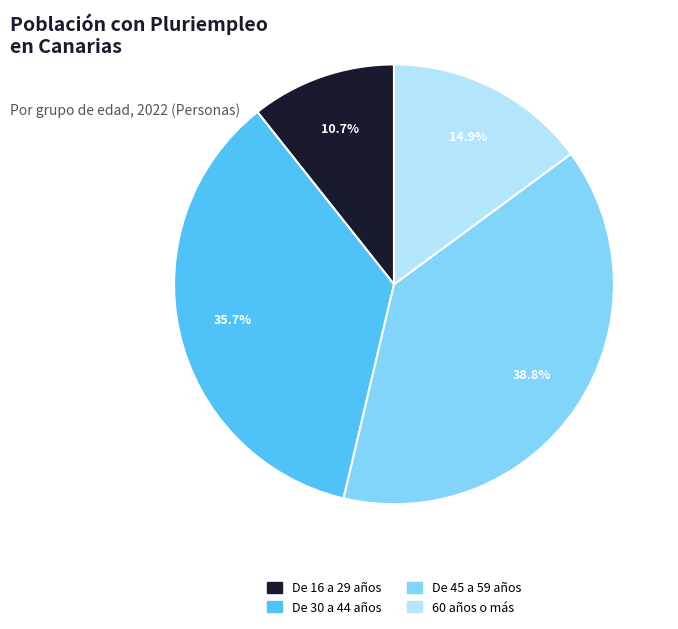

Is there any slice that represents more than half of the pie?

No